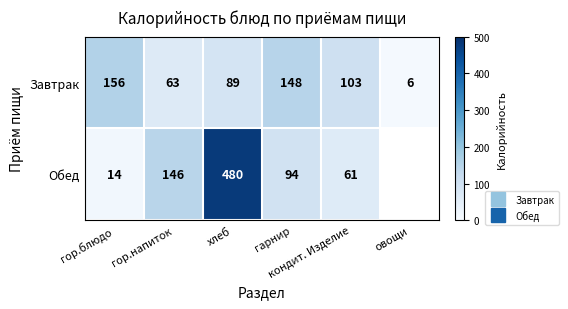

How many data points in Обед are less than 146?

3